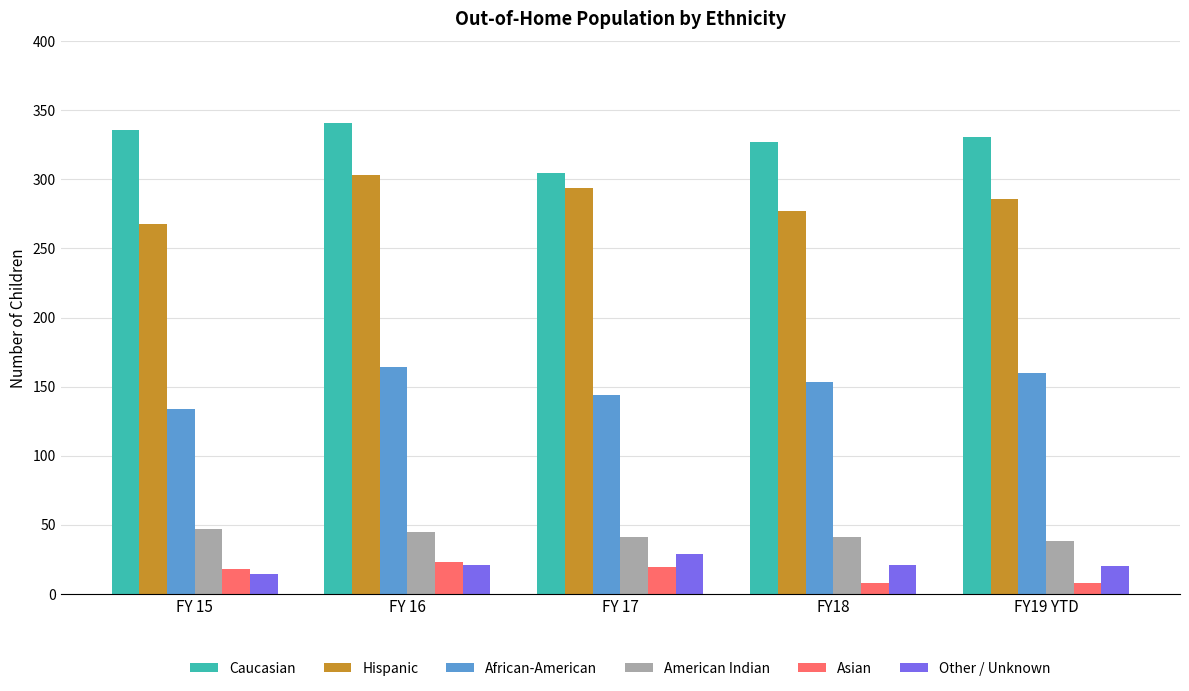

What is the sum of all American Indian values?

212